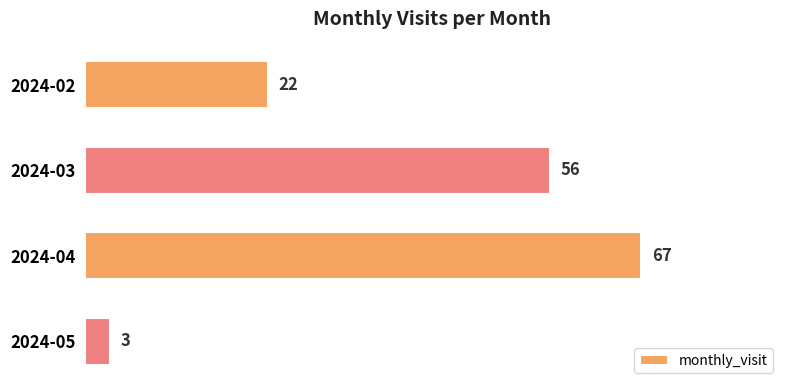

What is the minimum value shown in the chart?

3